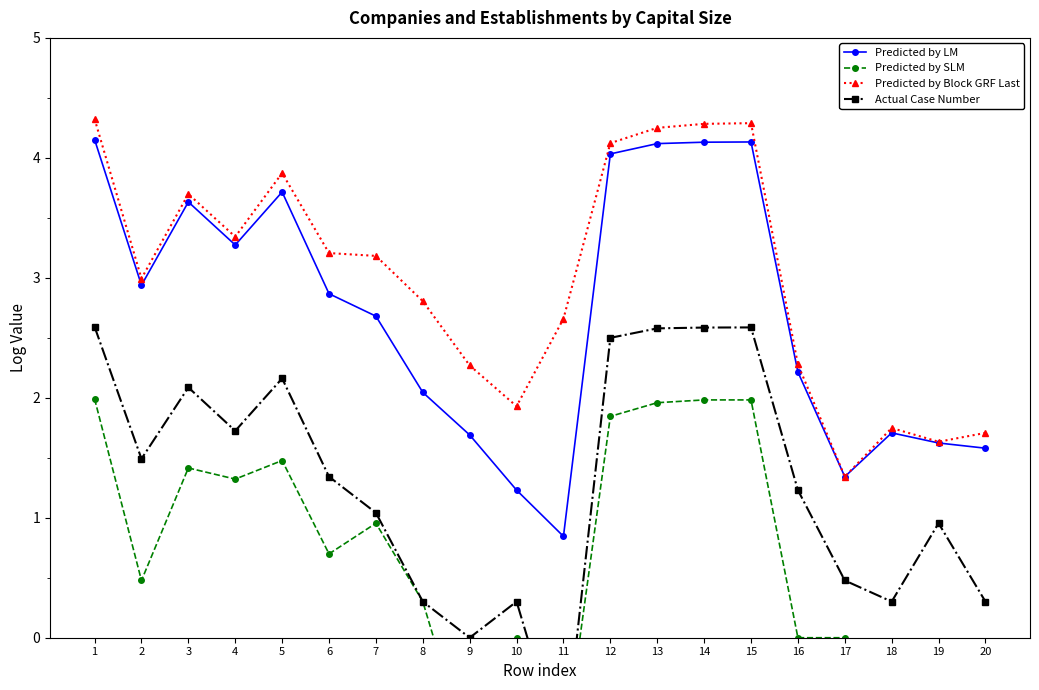

How many data points in Predicted by SLM are less than 0?

5